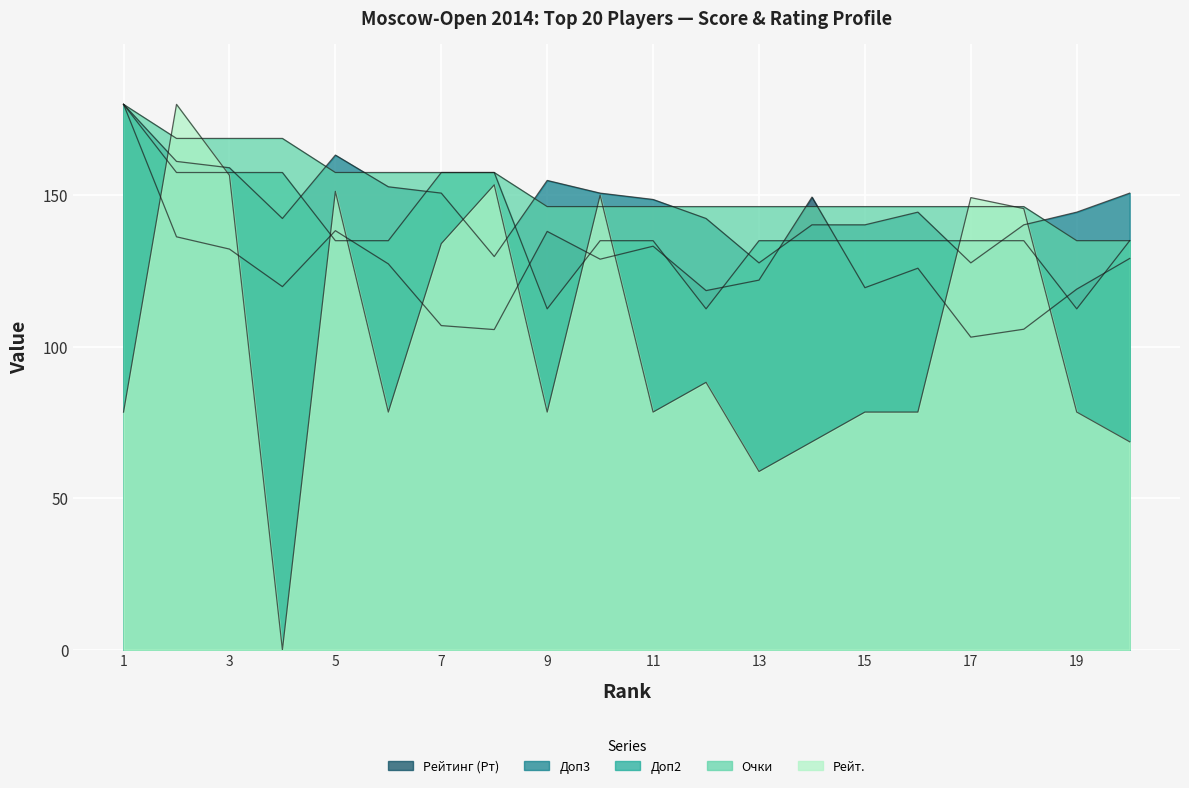

Which series has the widest spread of values?

Рейт.